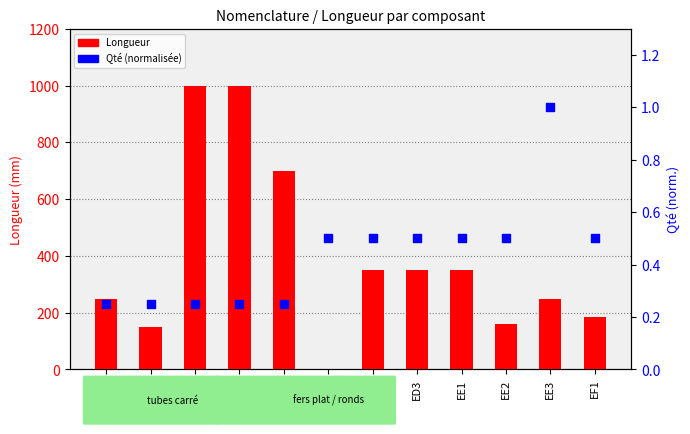

What are all the series names shown in the legend?

Longueur, Qté (normalisée)